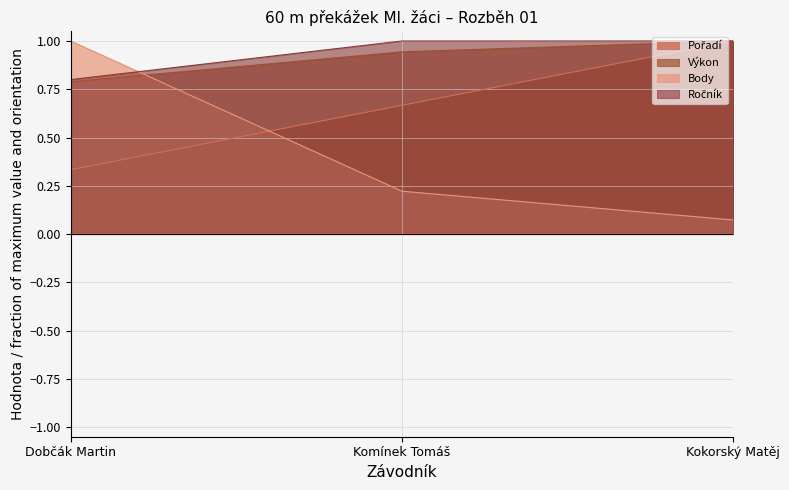

What position from the left is Komínek Tomáš?

2